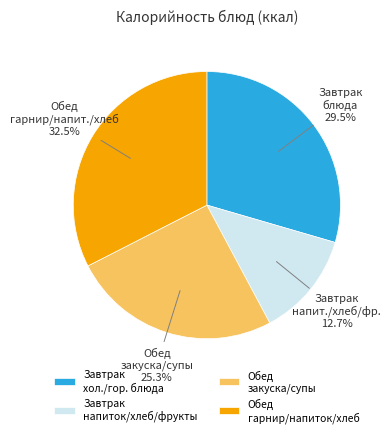

Which slice is the largest?

Обед гарнир/напиток/хлеб